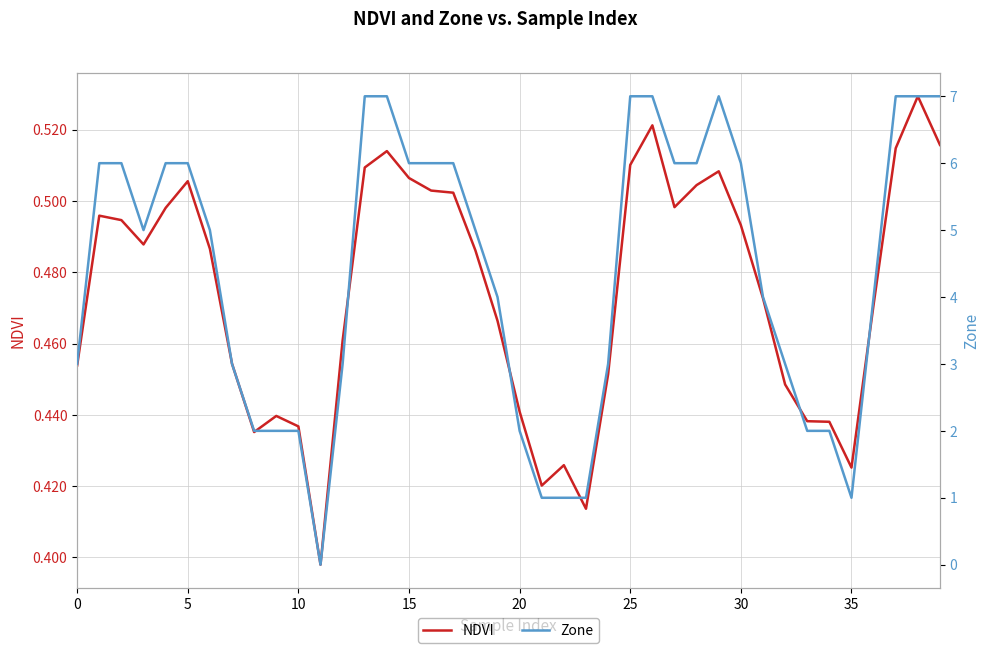

What is the label of the 31st point from the right?

9